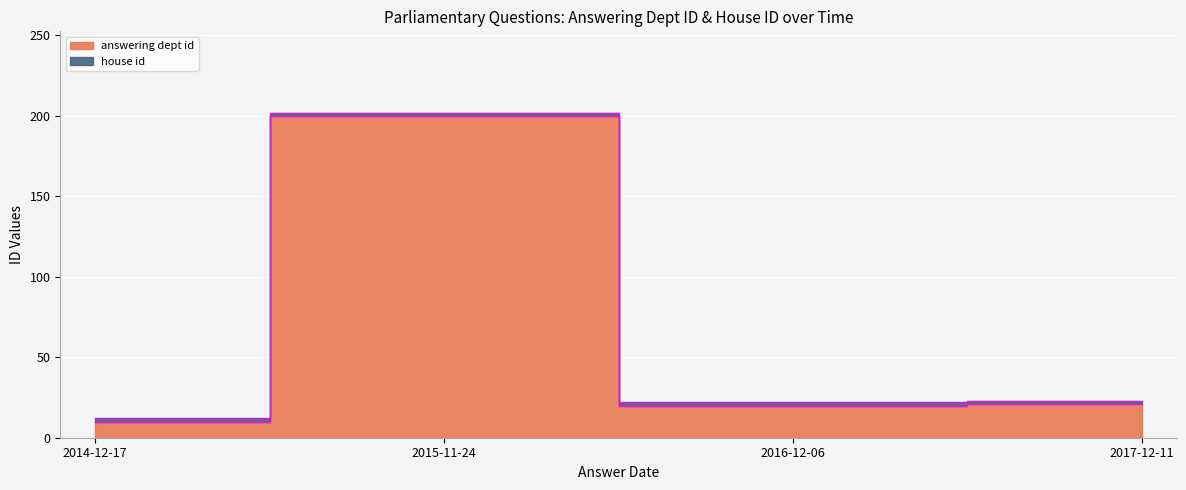

At which category does the chart reach its peak across all series?

2015-11-24